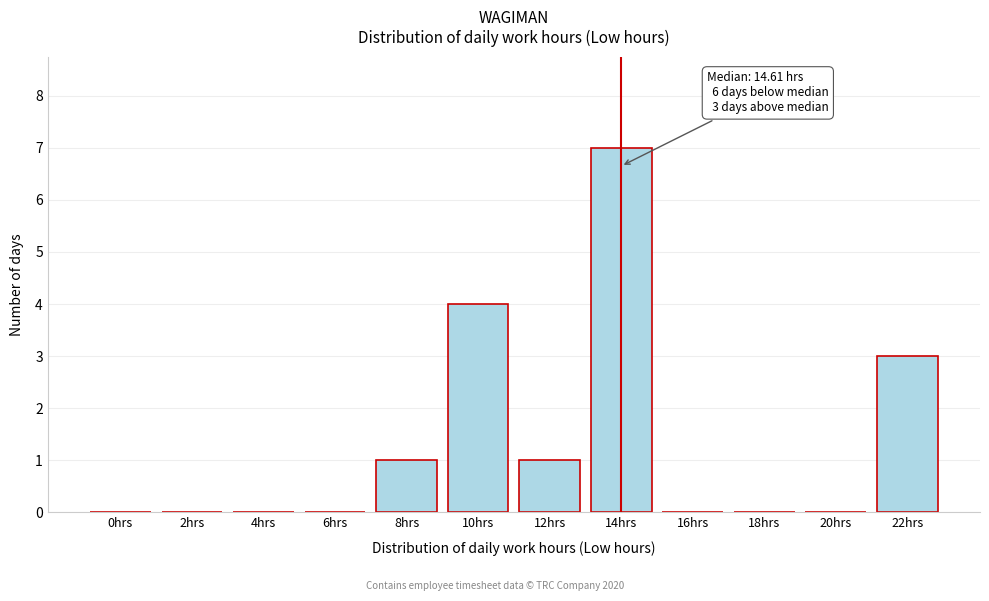

Reading right to left, extract all data points from this chart.

22hrs=3	20hrs=0	18hrs=0	16hrs=0	14hrs=7	12hrs=1	10hrs=4	8hrs=1	6hrs=0	4hrs=0	2hrs=0	0hrs=0